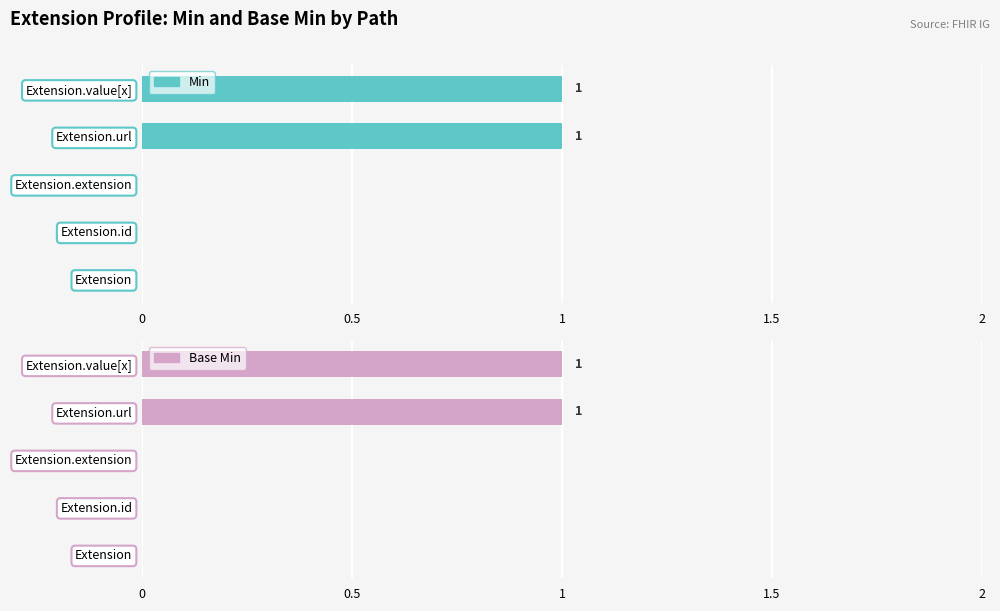

The Min series shows 0 at Extension.id. True or false?

False